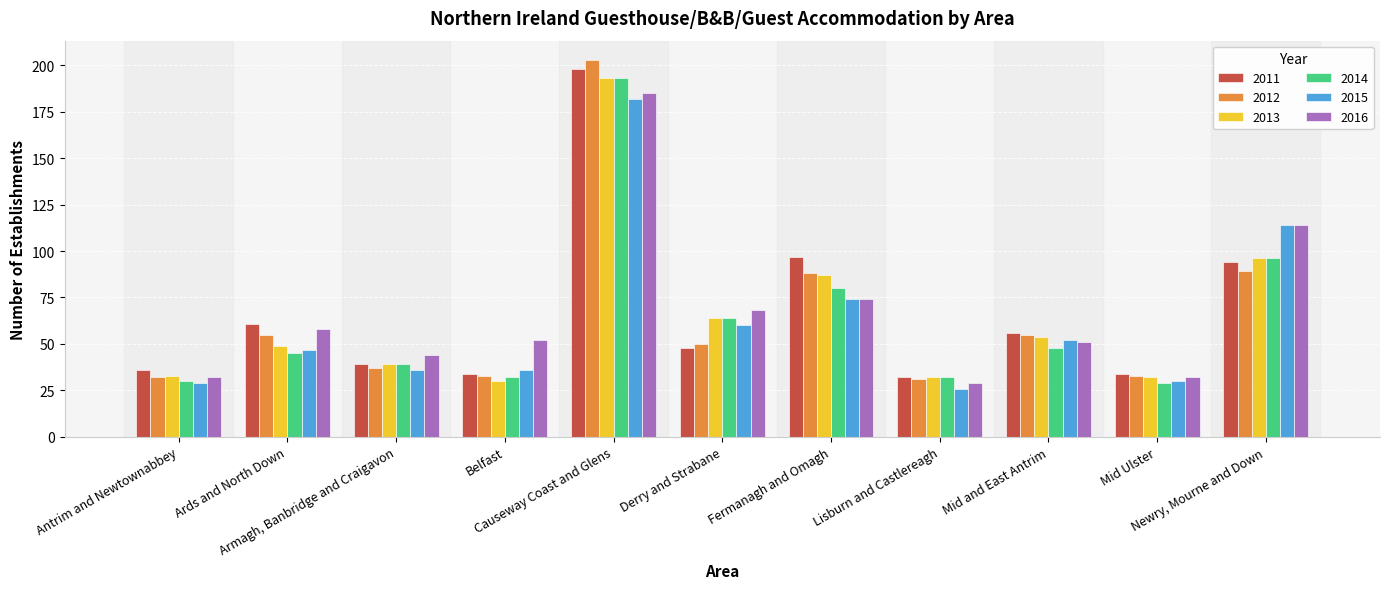

Read the 2015 value at Fermanagh and Omagh.

74